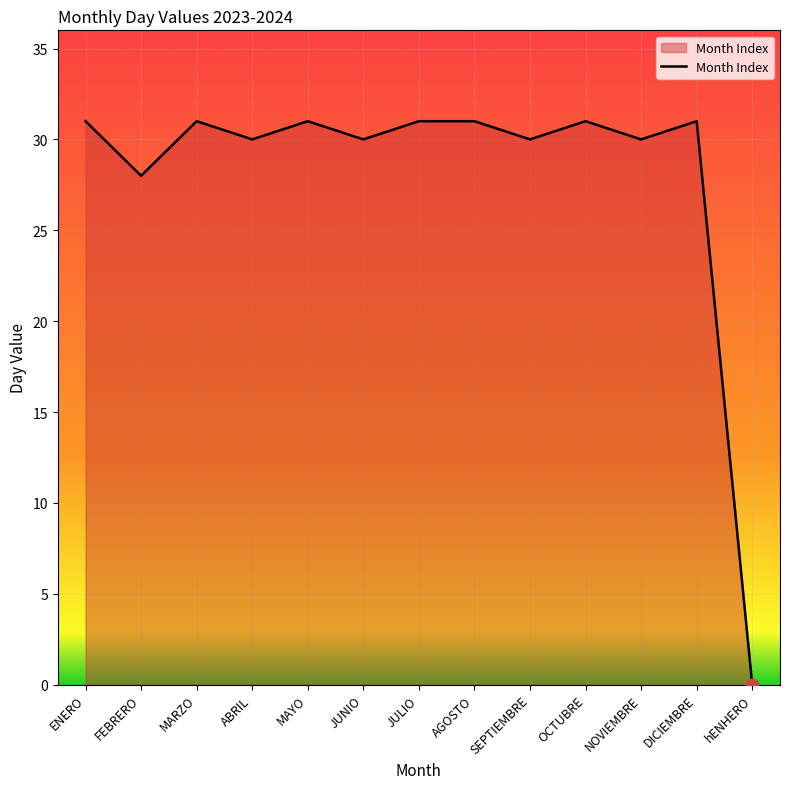

Which has a higher value, AGOSTO or JUNIO?

AGOSTO